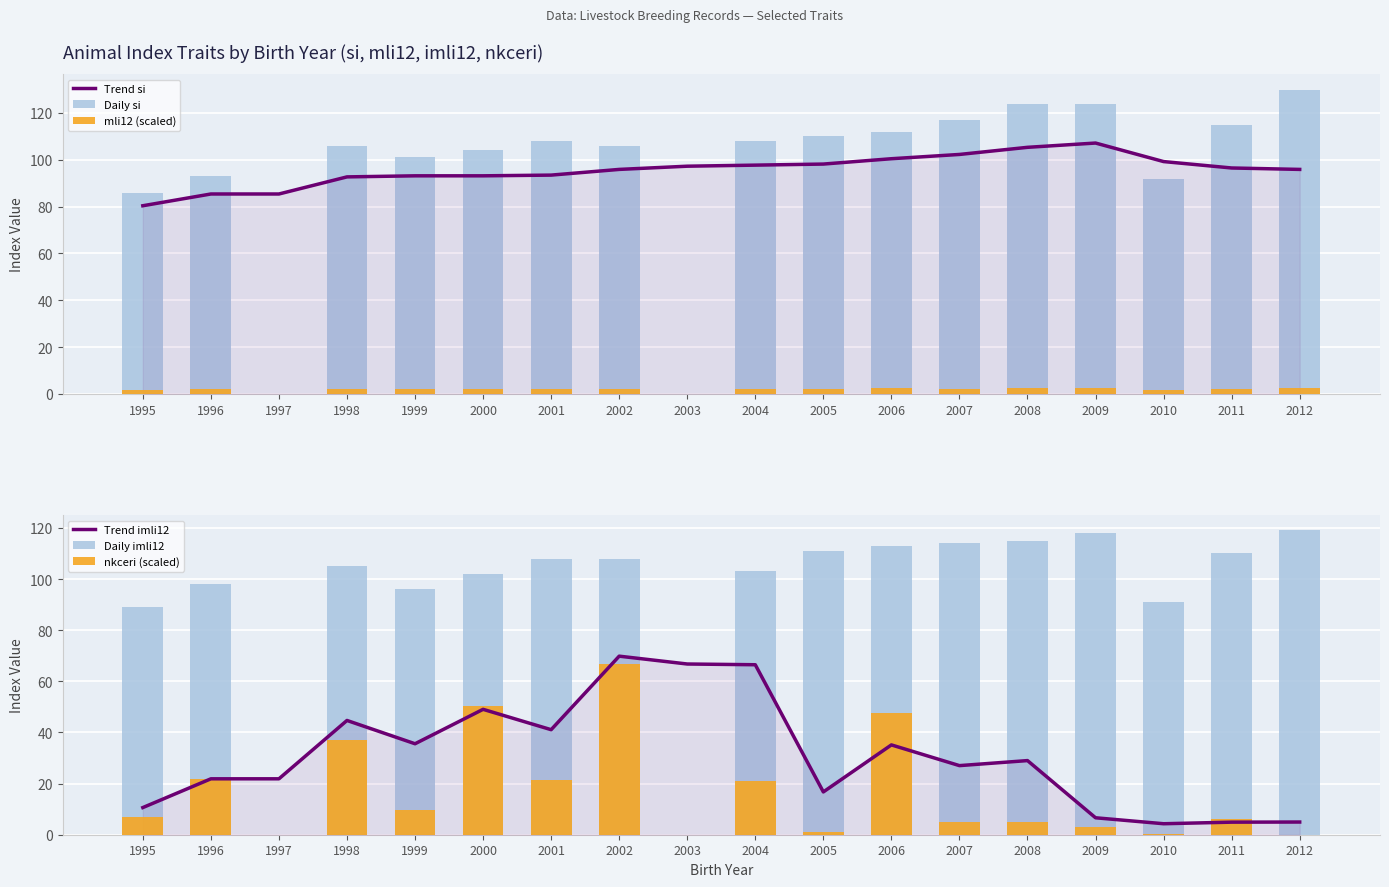

What is the difference between the highest and lowest values at 2009?

121.6